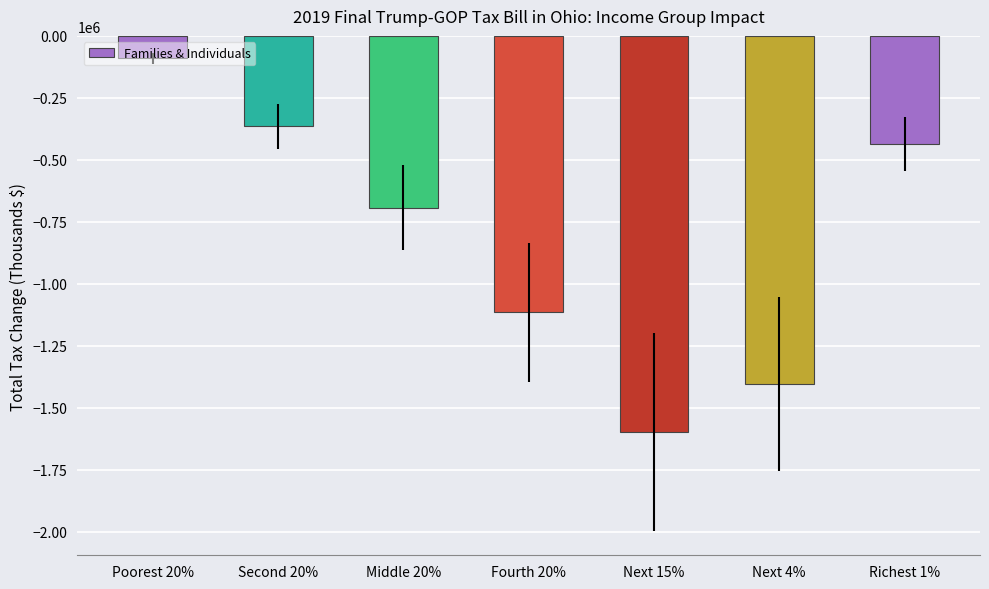

Which has a higher value, Fourth 20% or Next 15%?

Fourth 20%